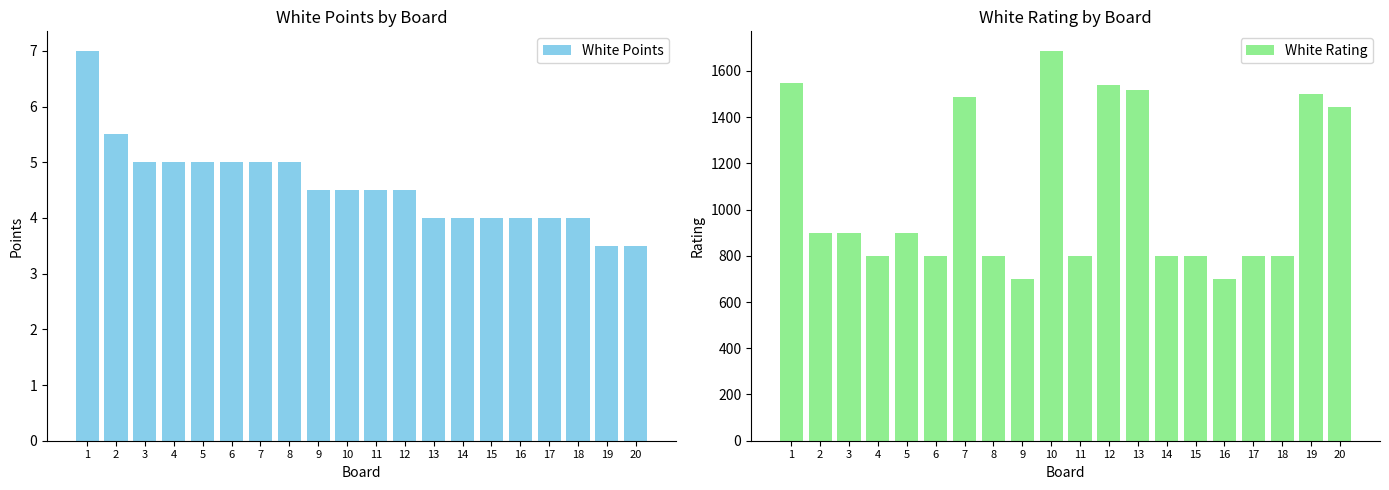

Which series has the largest range (max minus min)?

White Rating